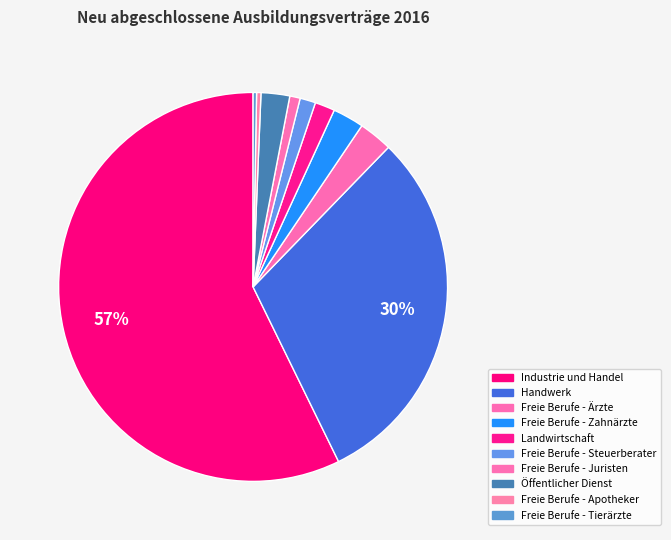

True or false: Handwerk accounts for 45% of the total.

False